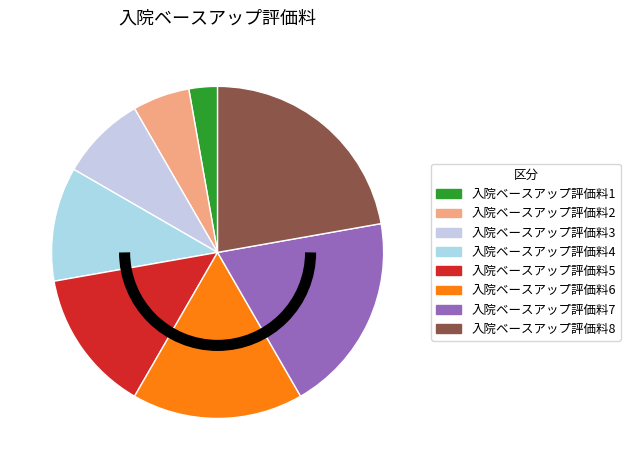

Which slice is the smallest?

入院ベースアップ評価料1